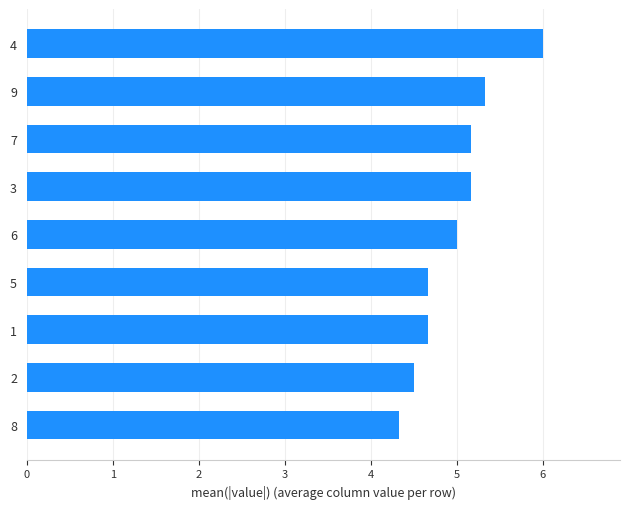

How many bars are there in total?

9